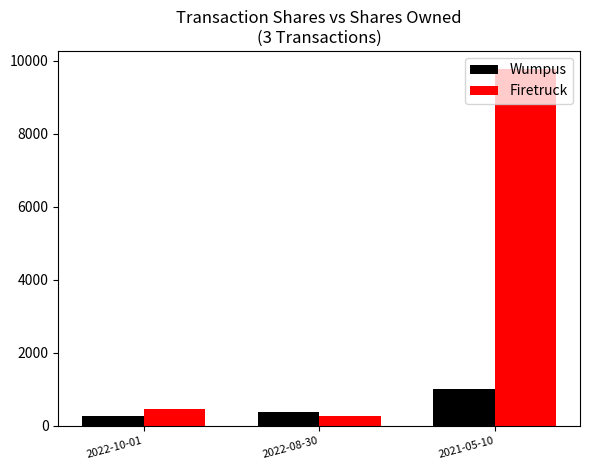

The value of Wumpus at 2022-08-30 is 389. True or false?

True